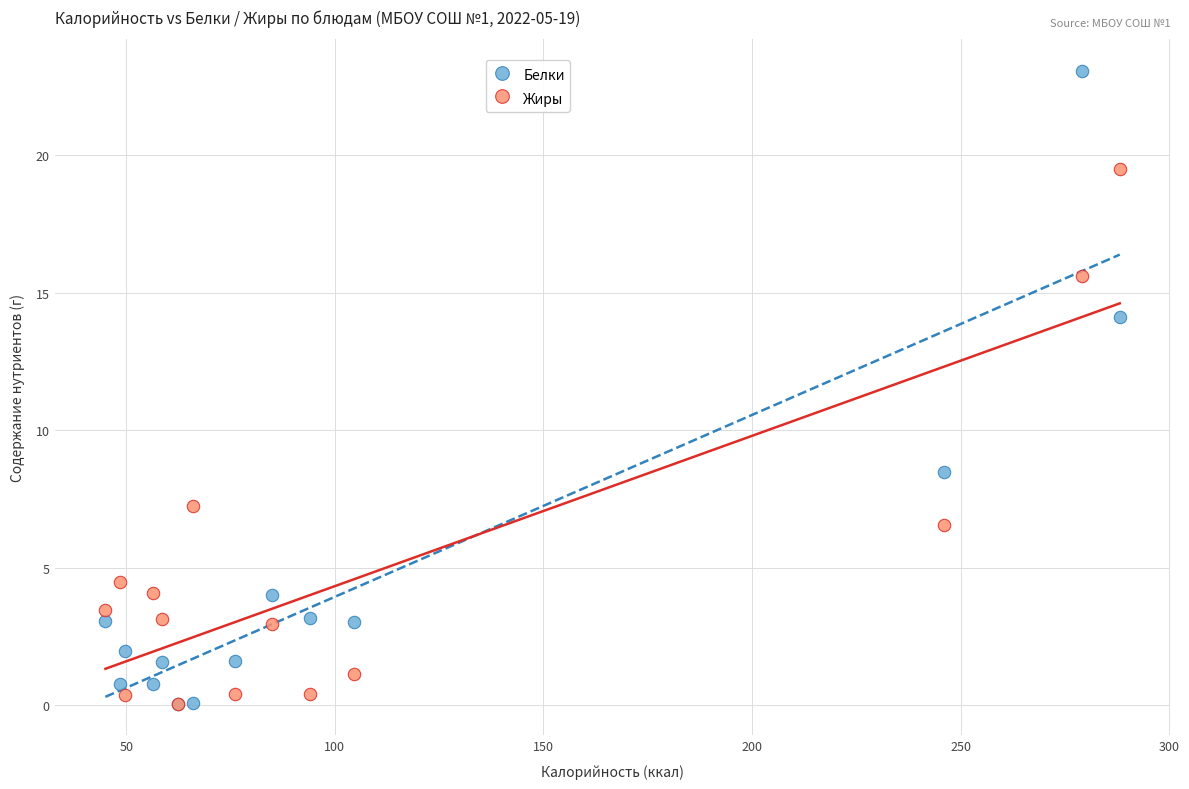

Which series has the largest Y range (max minus min)?

Белки